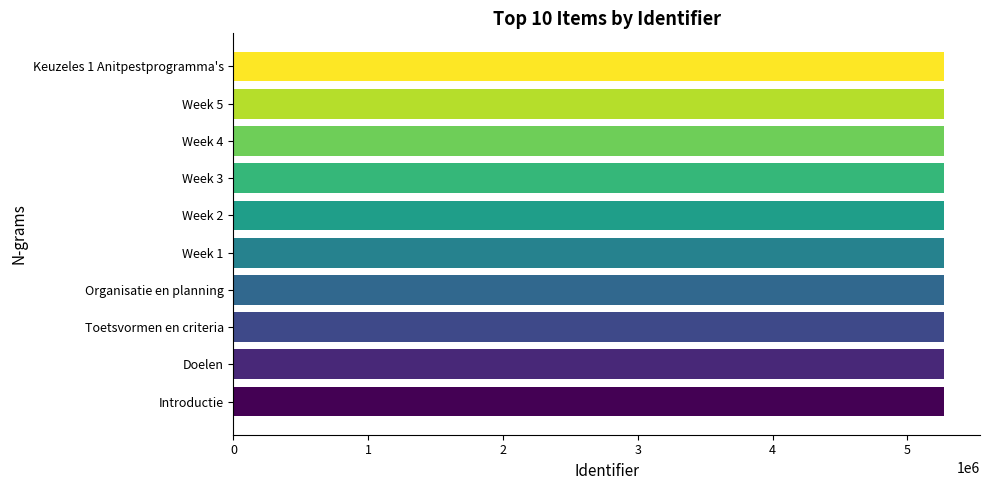

The value at Organisatie en planning is 6904502. True or false?

False